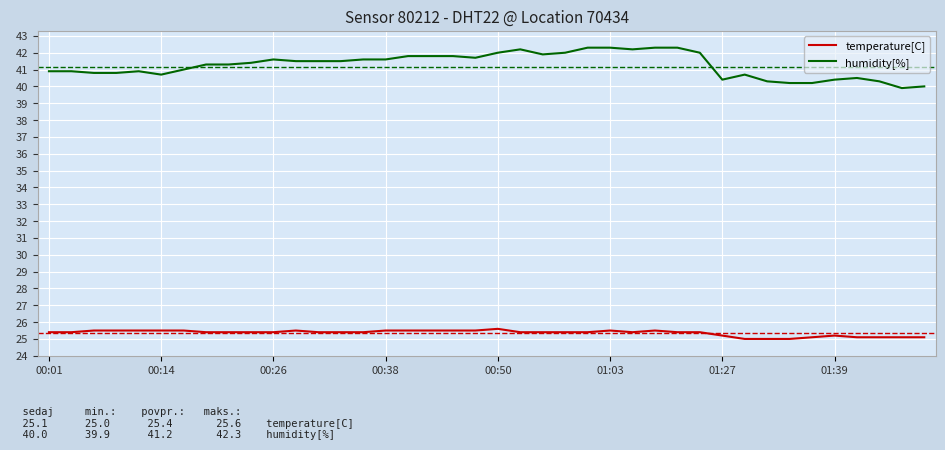

Rank the series by their average value, from highest to lowest.

humidity[%], temperature[C]